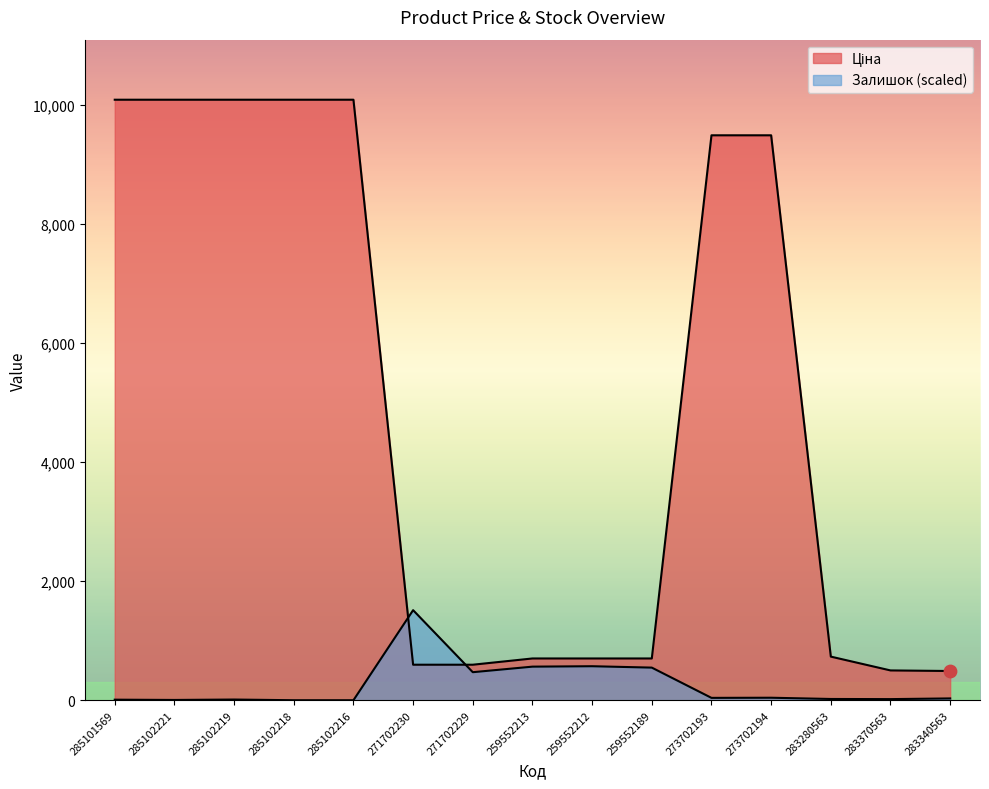

Is the value of Ціна at 259552212 greater than the value of Залишок at 285102219?

Yes